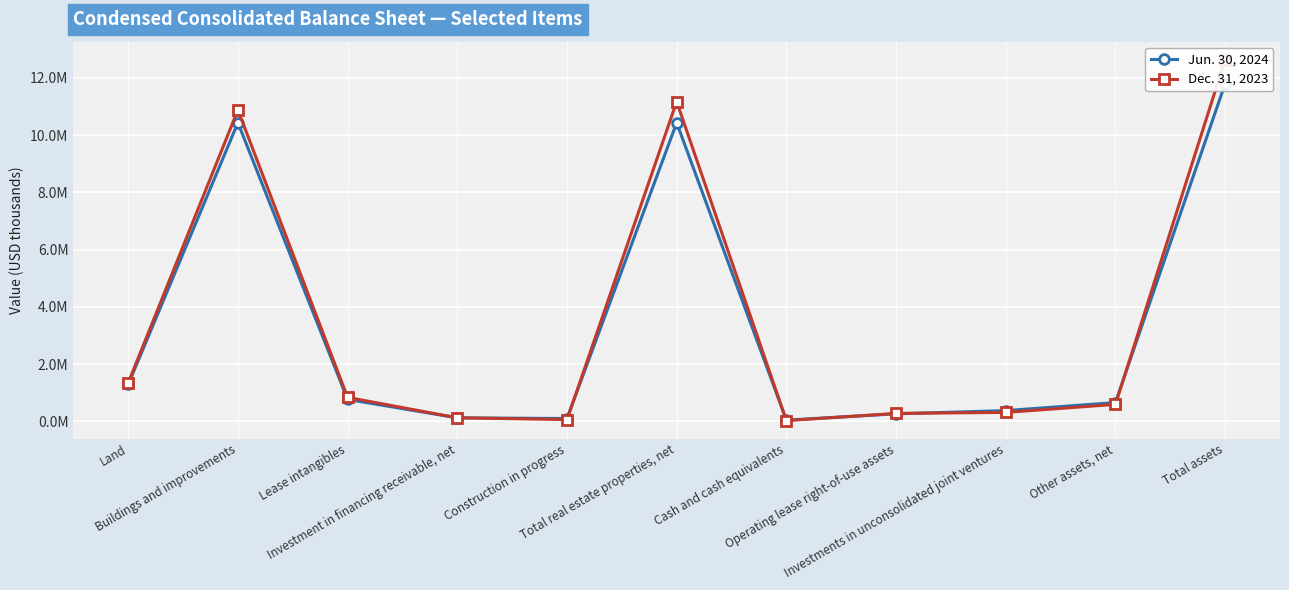

How many lines are shown in the chart?

2